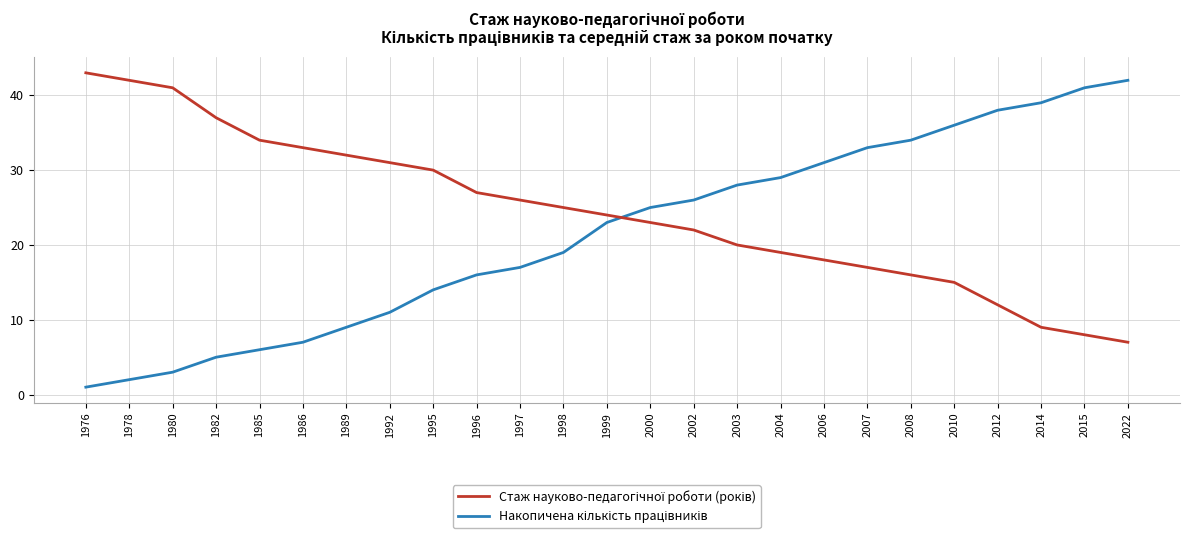

Does the chart have visible grid lines?

Yes